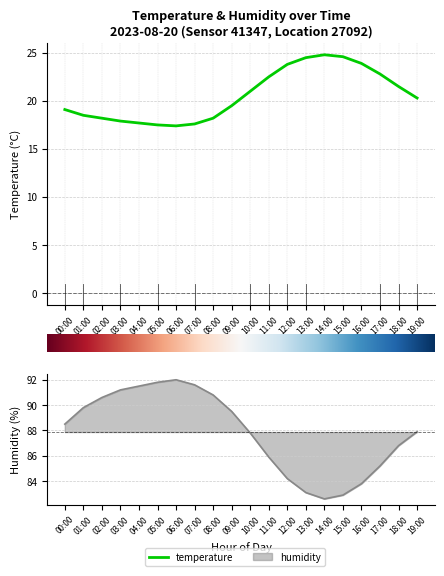

True or false: temperature and humidity cross at least once.

False